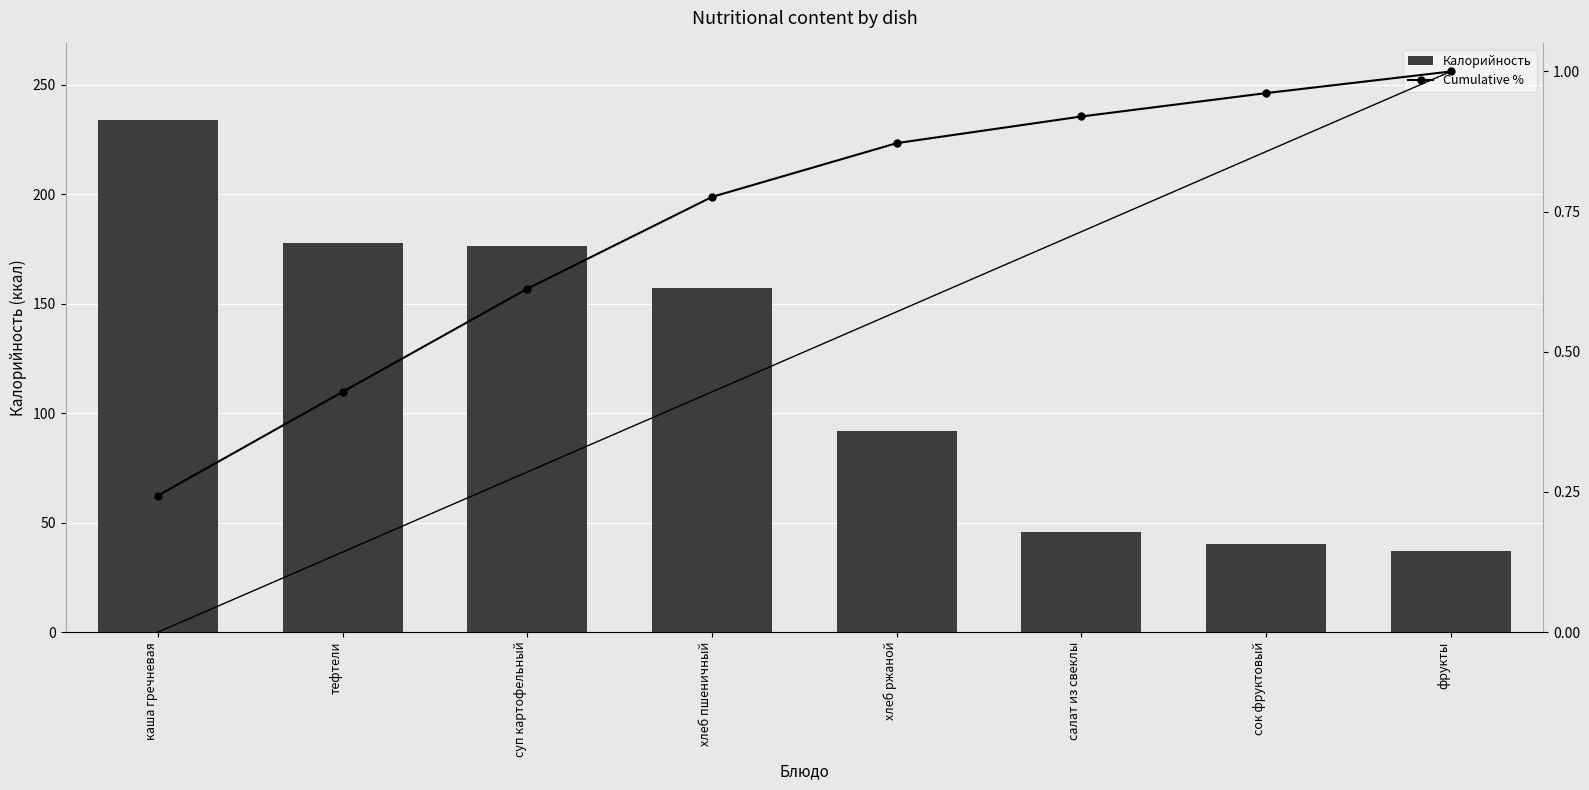

The value of Cumulative % at салат из свеклы is 0.5. True or false?

False